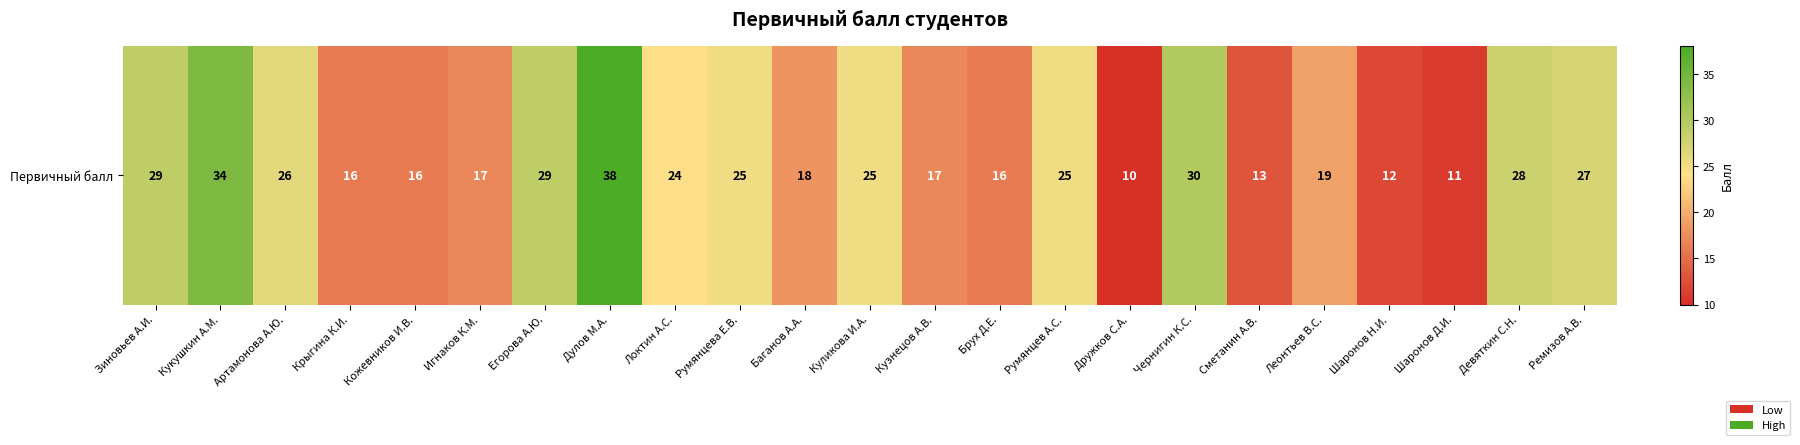

What is the difference between the maximum and minimum values?

28